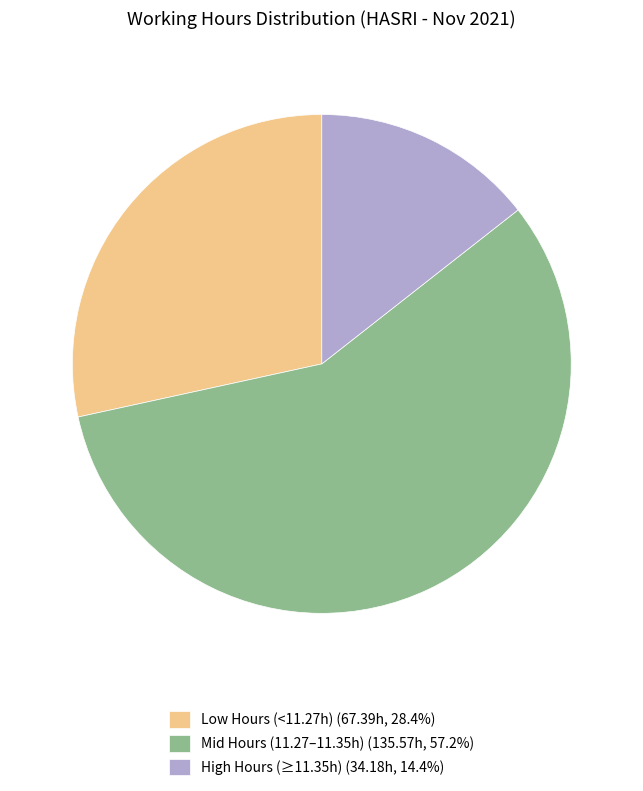

Is the sum of High Hours (≥11.35h) (34.18h, 14.4%) and Low Hours (<11.27h) (67.39h, 28.4%) greater than half?

No